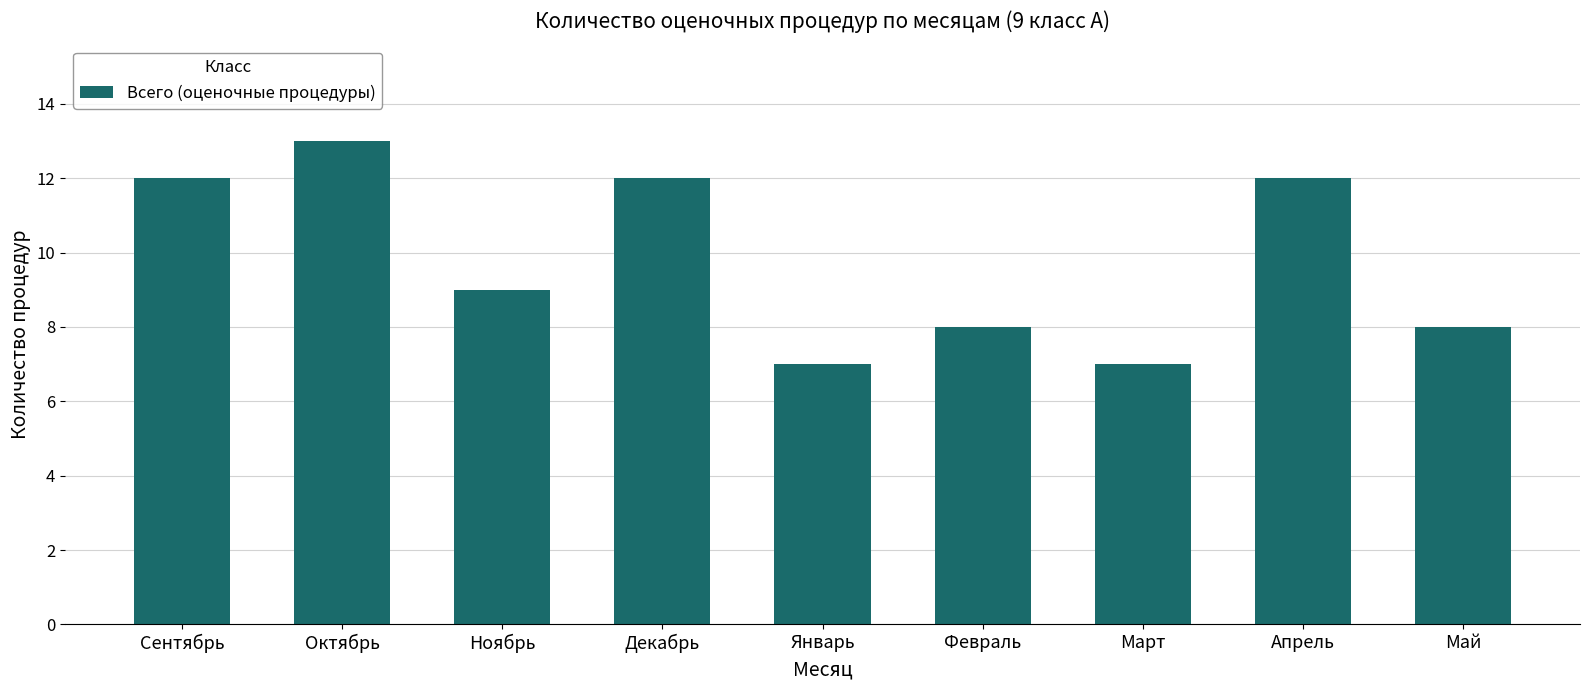

Does the chart contain stacked bars?

No